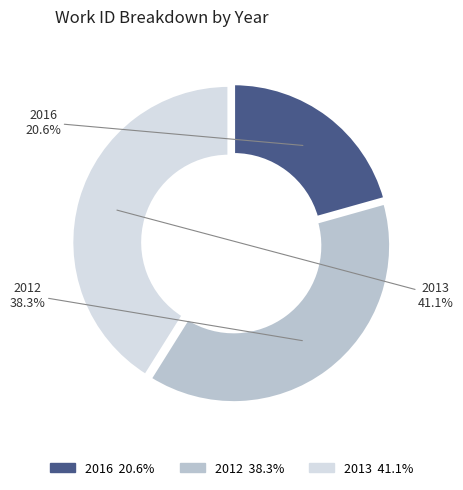

Which has a higher value, 2012 or 2016?

2012